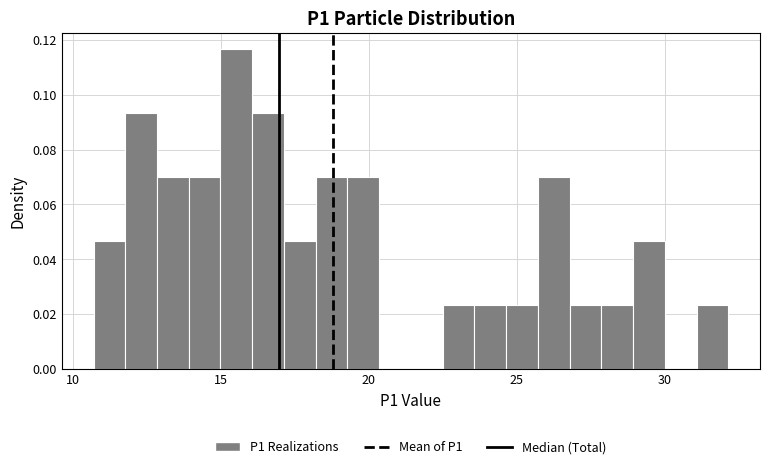

Read against the x-axis, roughly where is the centre of the tallest bar?

15.5